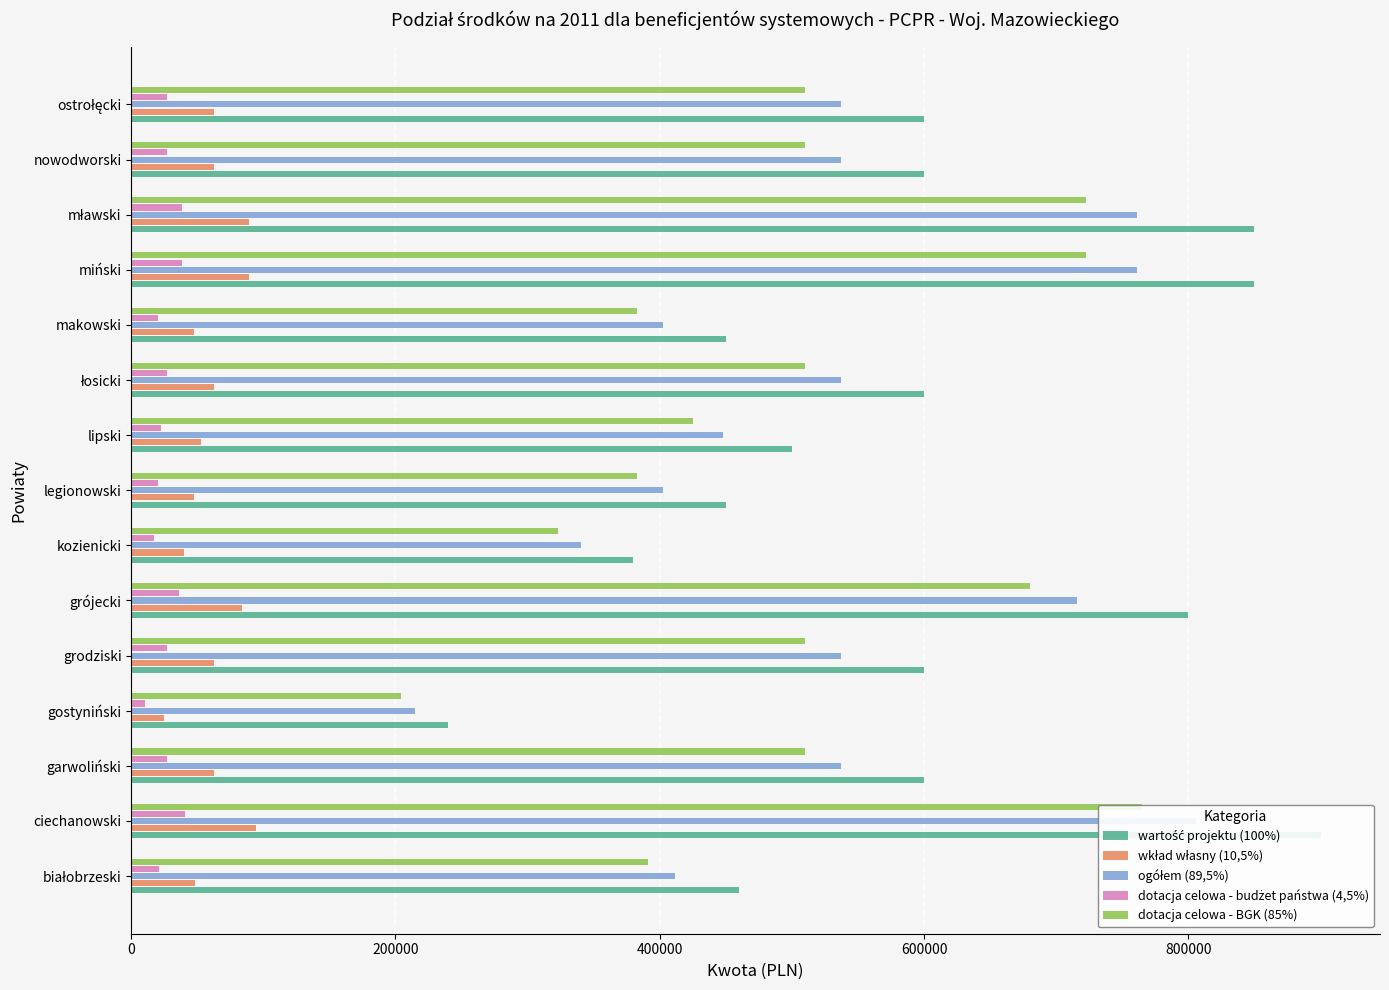

What is the smallest value displayed?

10800.0